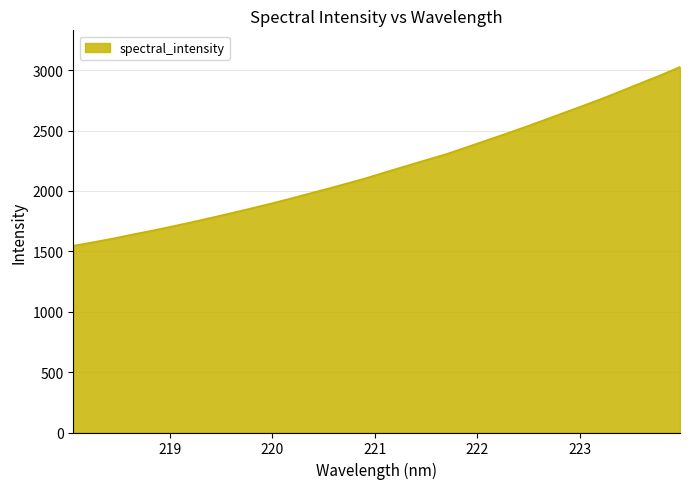

What is the smallest value displayed?

1546.2